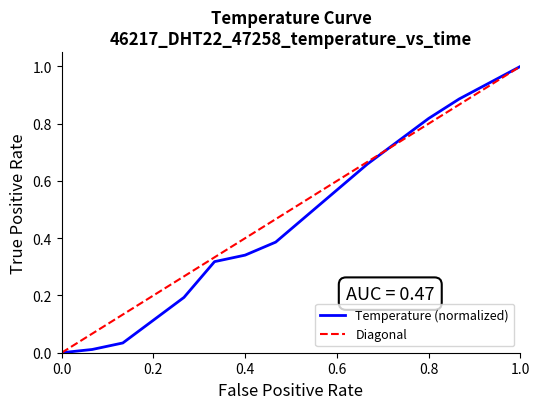

The Temperature (normalized) series shows 0.8 at 0.6. True or false?

False